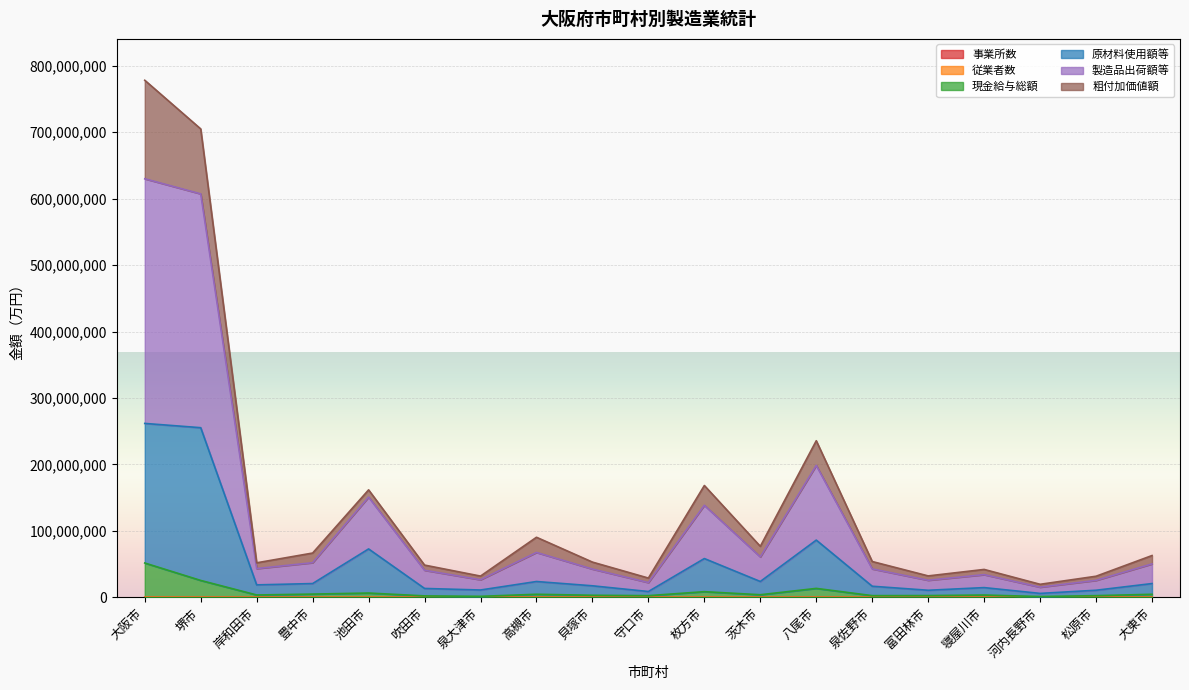

Between 池田市 and 松原市, which is larger?

松原市